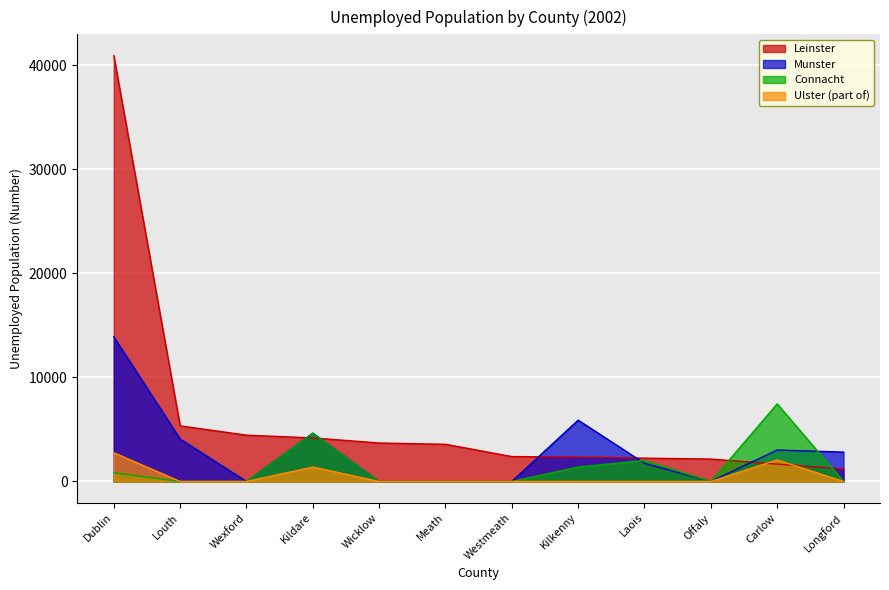

What are all the series names shown in the legend?

Leinster, Munster, Connacht, Ulster (part of)